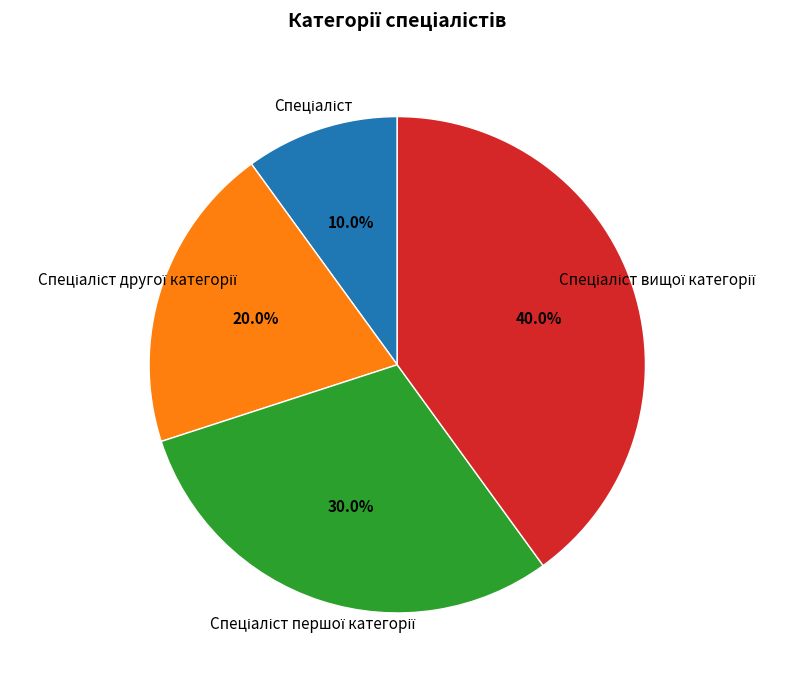

Is there any slice that represents more than half of the pie?

No